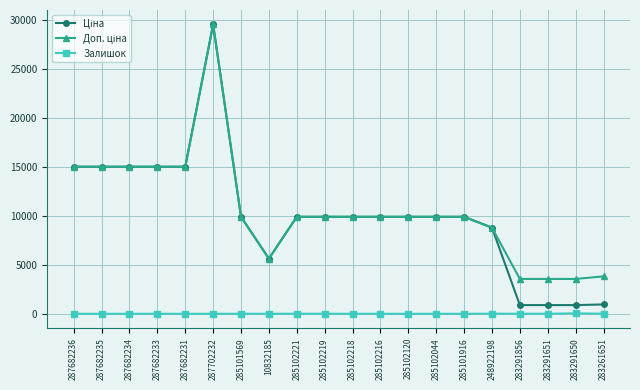

At which category is the sum across all series the highest?

287702232